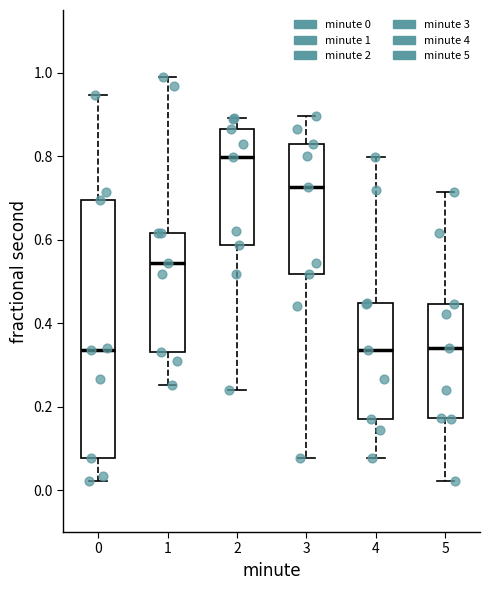

Reading left to right, transcribe this box plot: for each box, give where its median line is, the range the box spans, and where its two whiskers end, as read against the y-axis. The values are not printed on the chart, so give them approximately, as read against the axis.

0: median 0.34, box 0.08 to 0.70, whiskers 0.02 to 0.94
1: median 0.54, box 0.34 to 0.62, whiskers 0.26 to 1.00
2: median 0.80, box 0.58 to 0.86, whiskers 0.24 to 0.90
3: median 0.72, box 0.52 to 0.82, whiskers 0.08 to 0.90
4: median 0.34, box 0.18 to 0.44, whiskers 0.08 to 0.80
5: median 0.34, box 0.18 to 0.44, whiskers 0.02 to 0.72